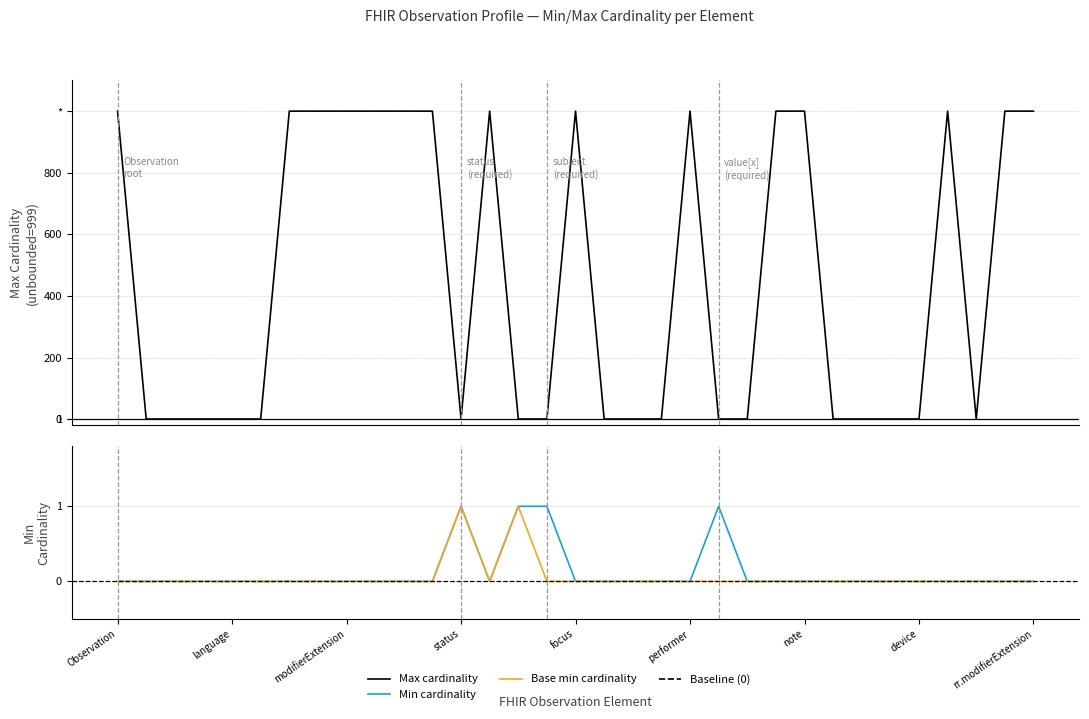

How many interior local peaks does the Min cardinality series have?

2